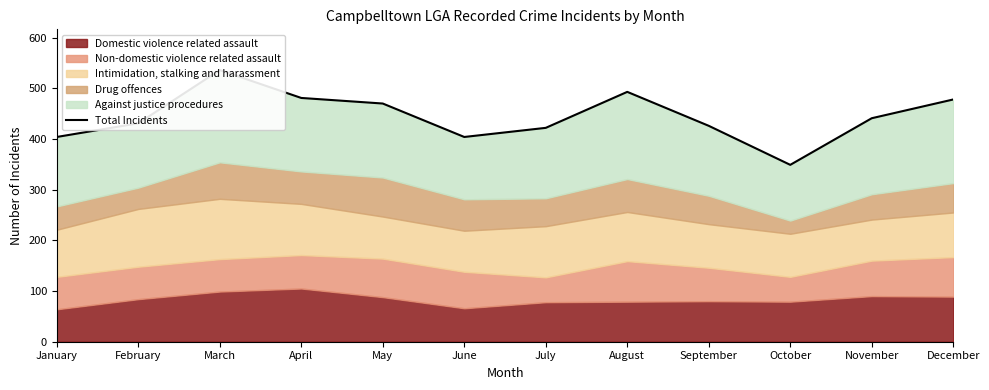

Between April and October, which is larger?

April